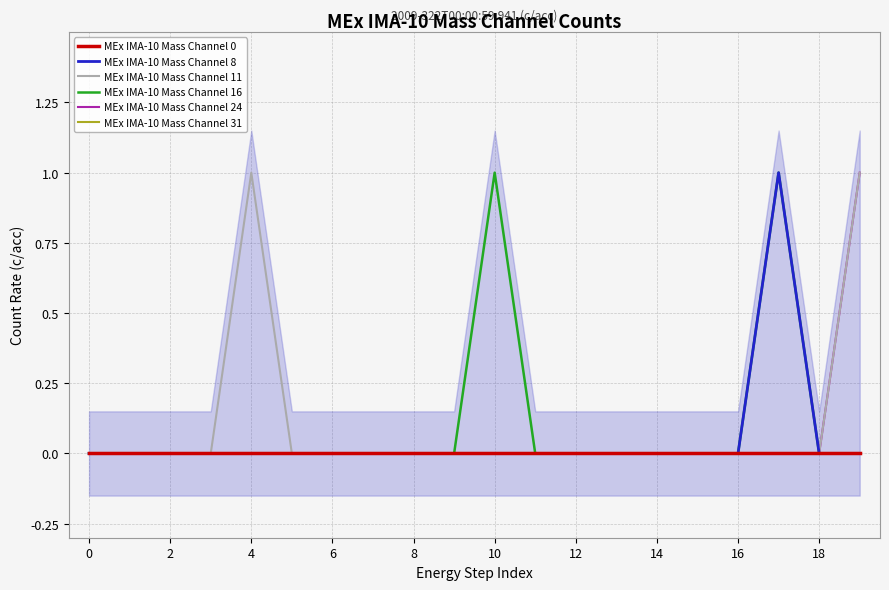

Which series changed the most between 0 and 8?

MEx IMA-10 Mass Channel 0